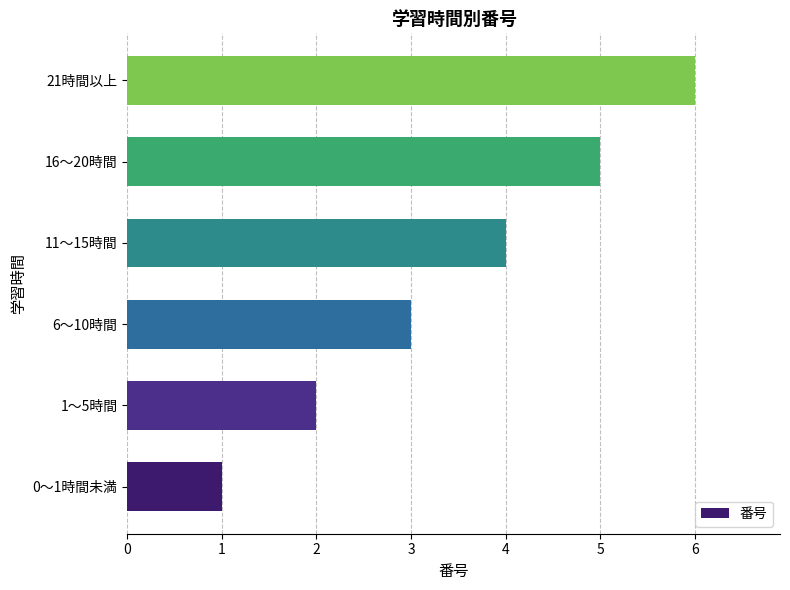

Between 0～1時間未満 and 16～20時間, which is larger?

16～20時間